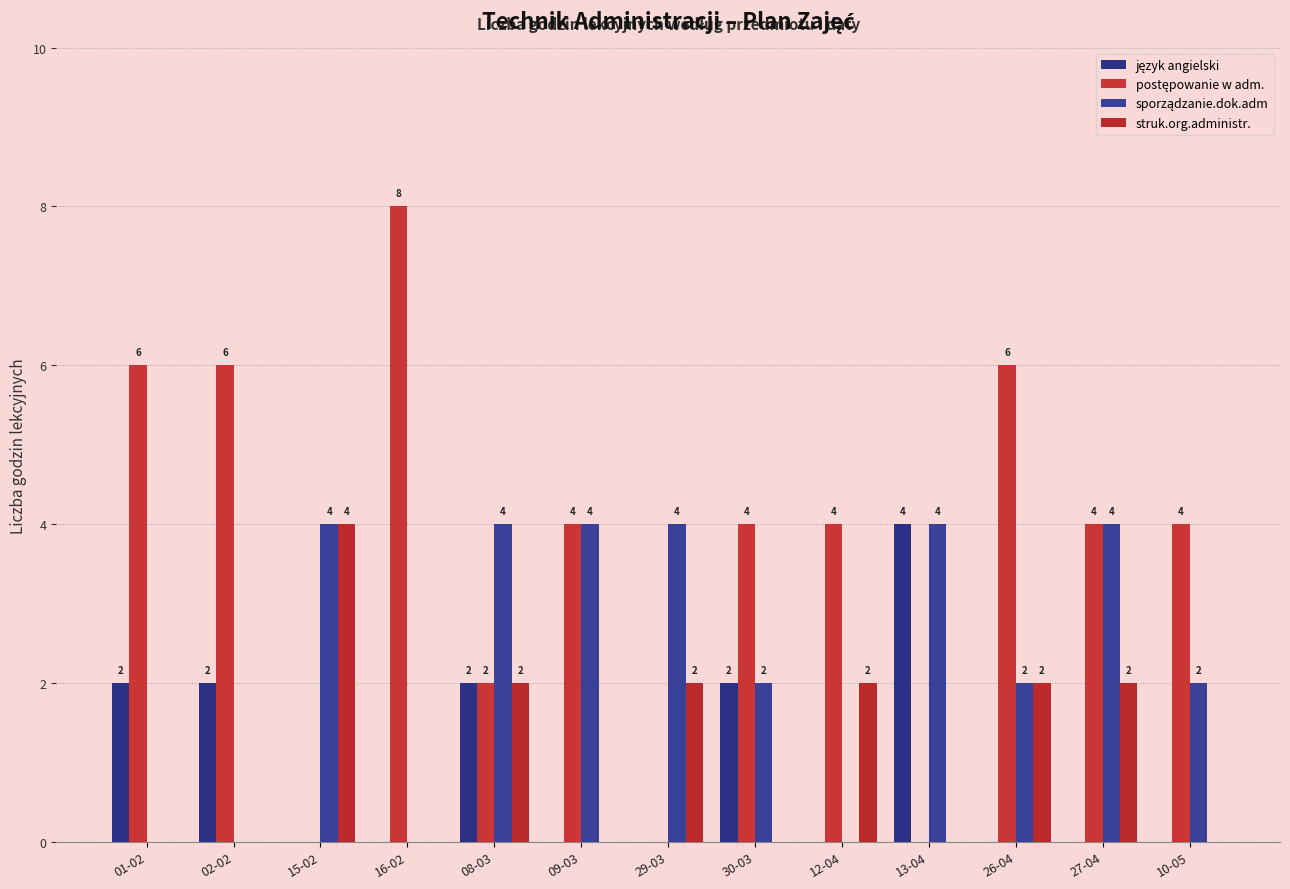

Rank the series by their maximum value, from highest to lowest.

postępowanie w adm., język angielski, sporządzanie.dok.adm, struk.org.administr.